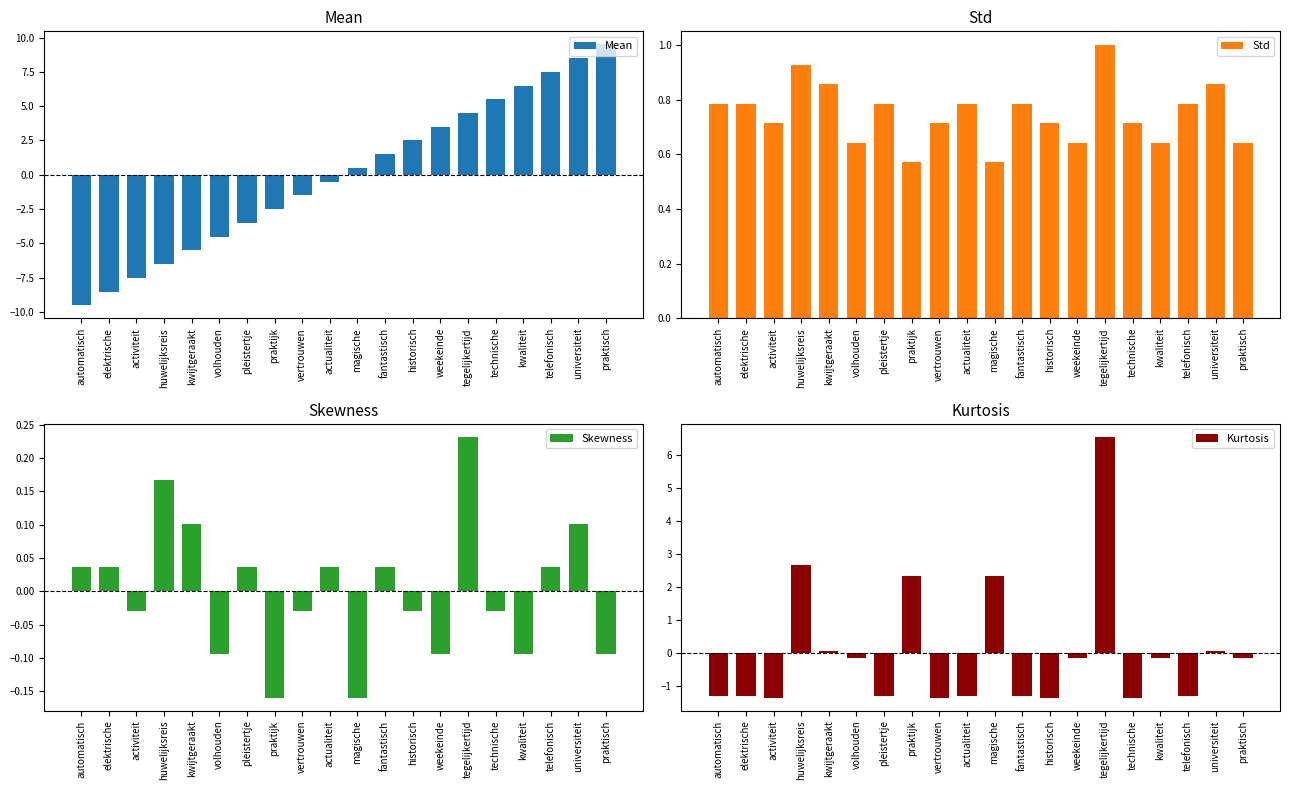

What is the total value across all series at volhouden?

-4.1